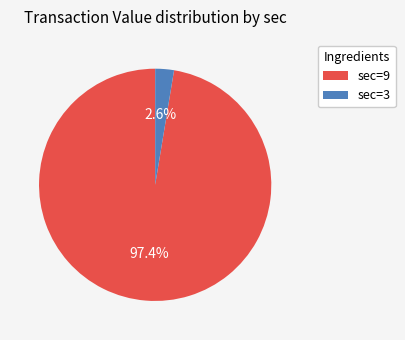

What portion of the pie excludes sec=3?

97.4%